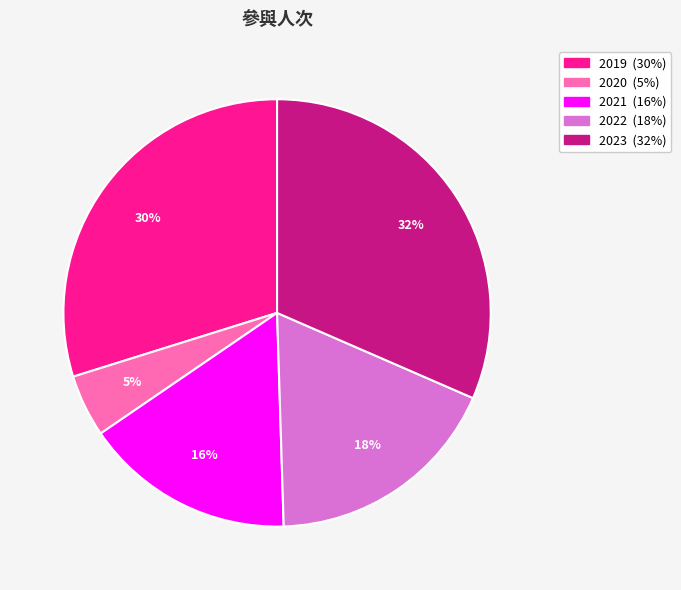

To the nearest percent, what is the average slice percentage?

20%